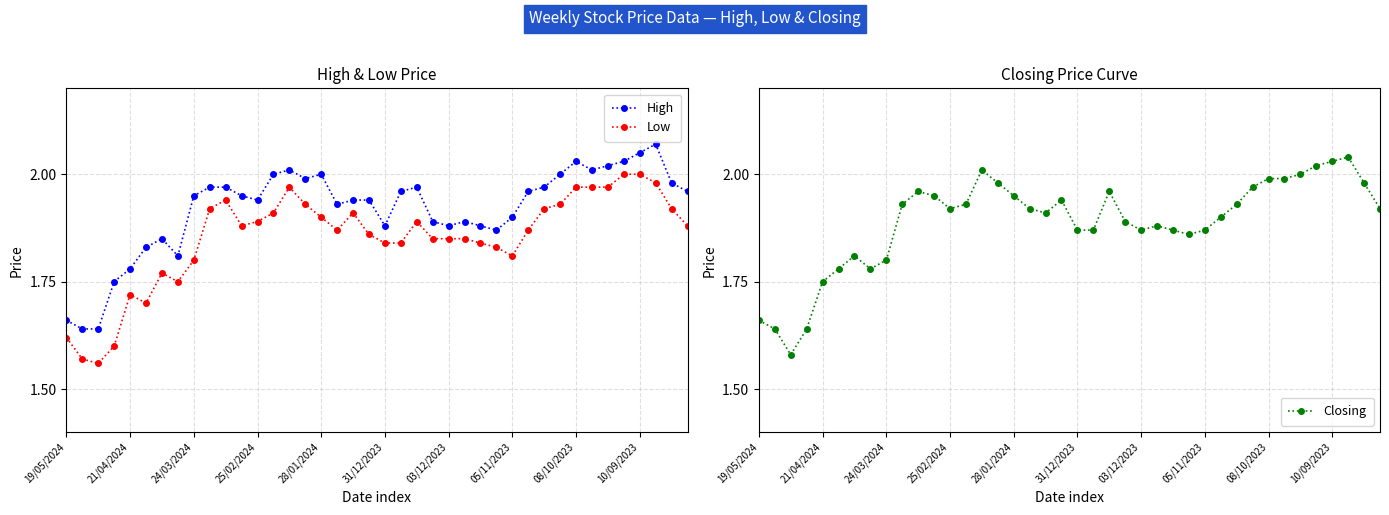

Does the chart display data point markers on the line(s)?

Yes